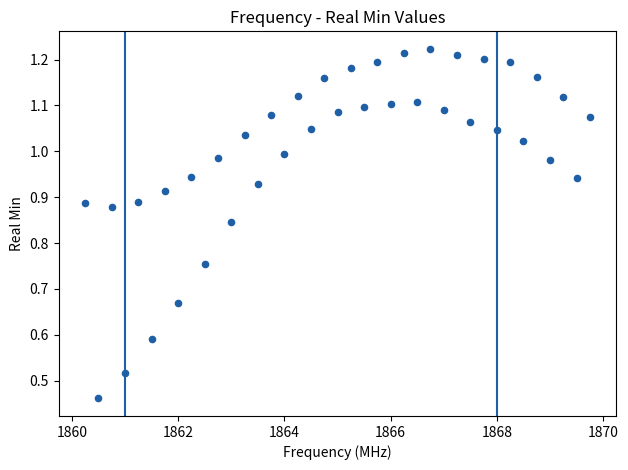

What is the range of X values (max minus min)?

9.5